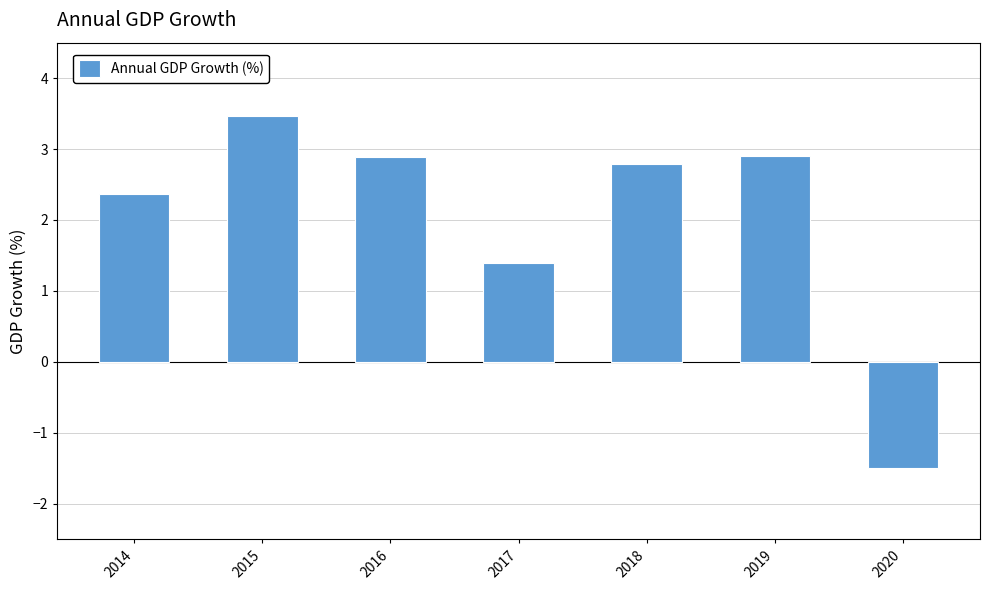

What is the change in value from 2016 to 2018?

-0.1